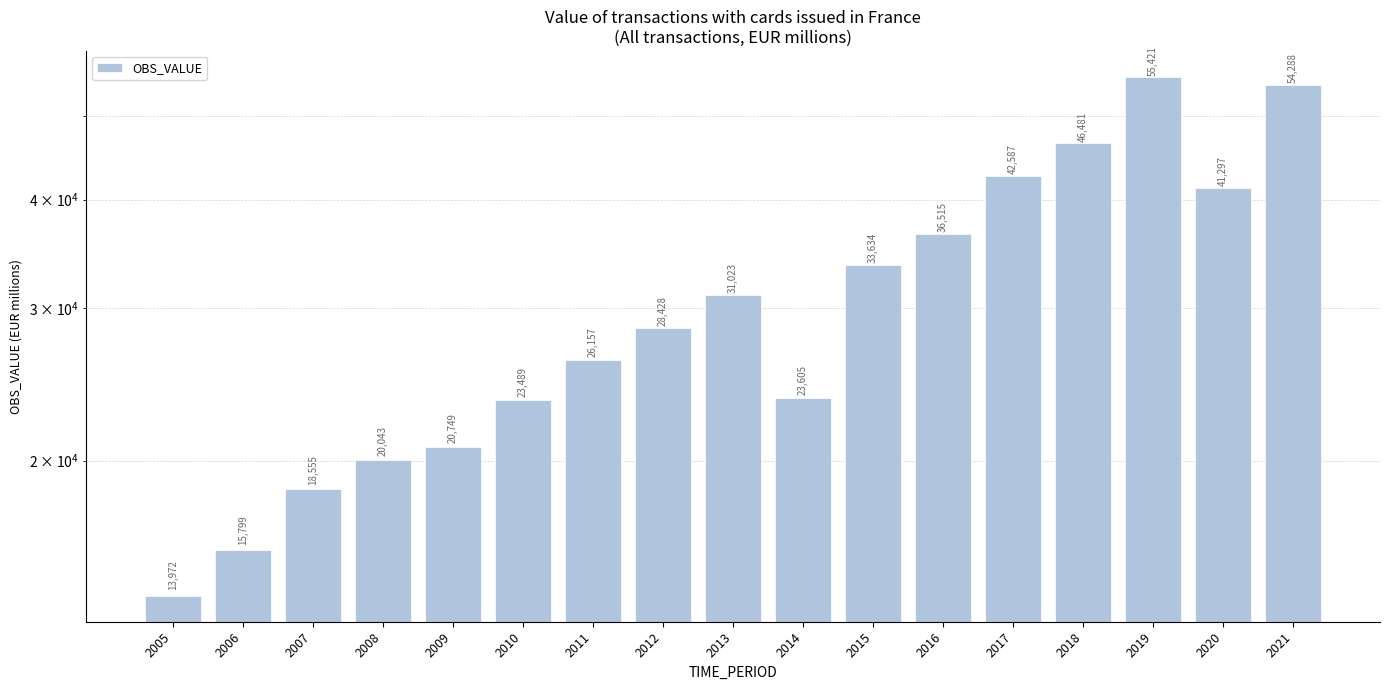

Approximately how many times larger is the value at 2014 compared to 2008?

1.2